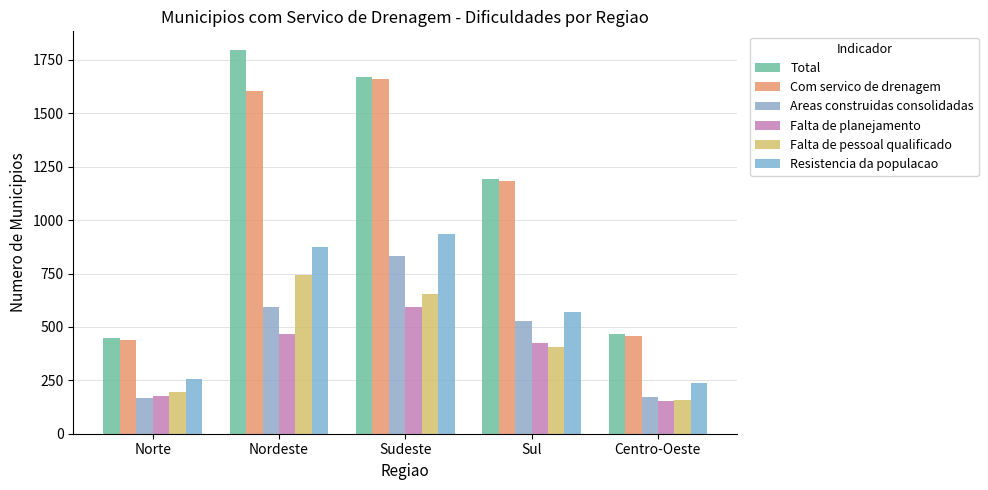

Are the bars horizontal?

No